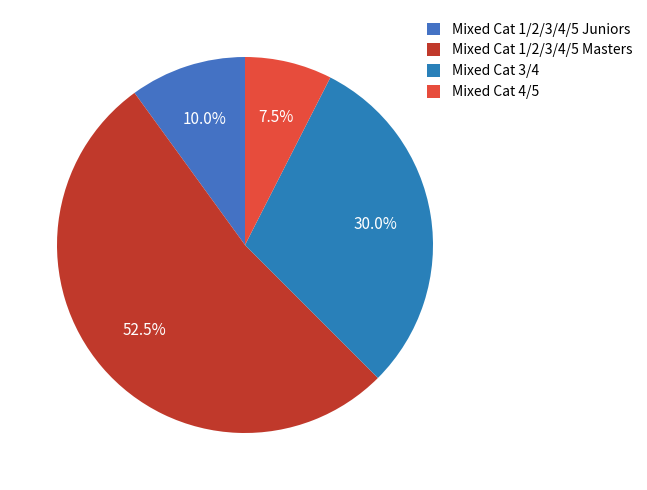

How many slices are in this pie chart?

4